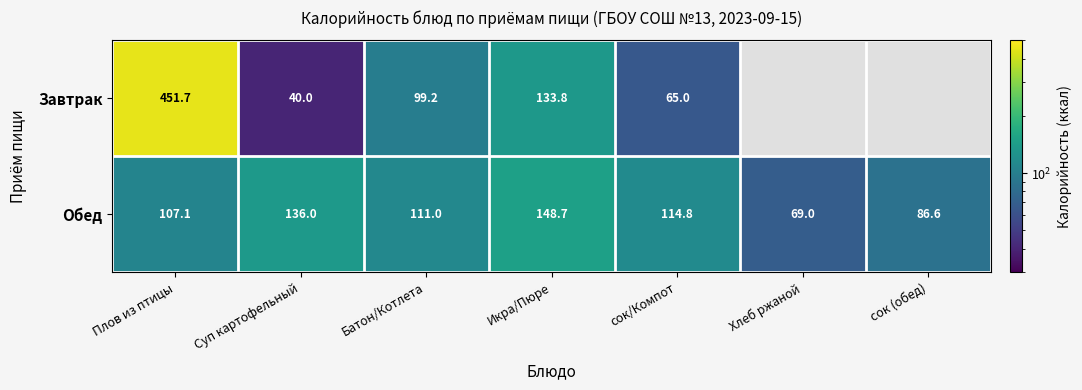

At how many categories does at least one series exceed 421?

1